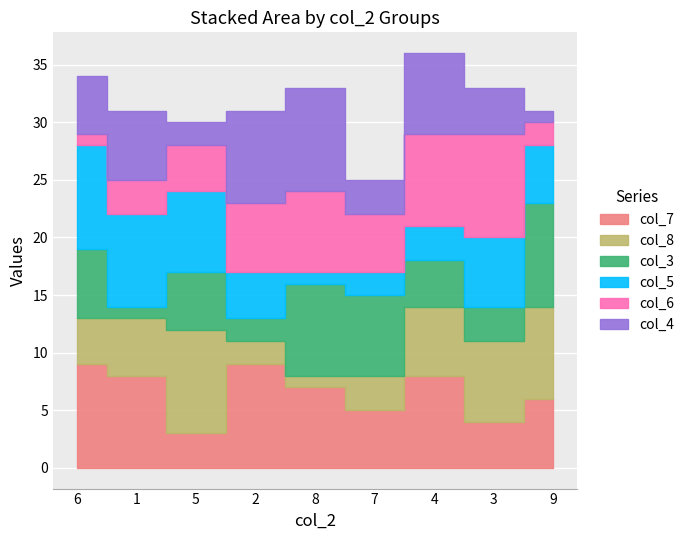

The value of col_6 at 2 is 2. True or false?

False